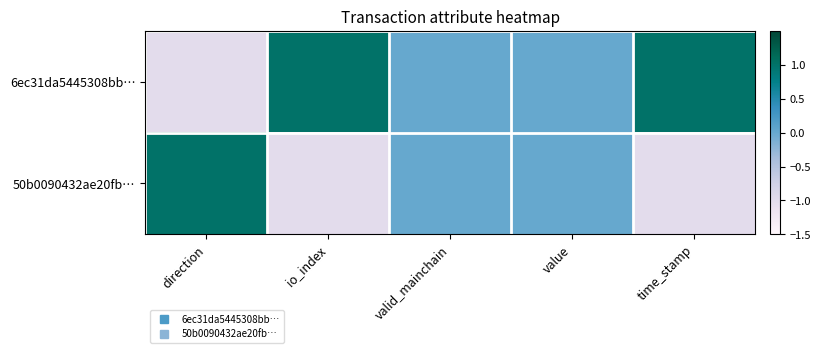

Which category has the highest value across all series?

io_index